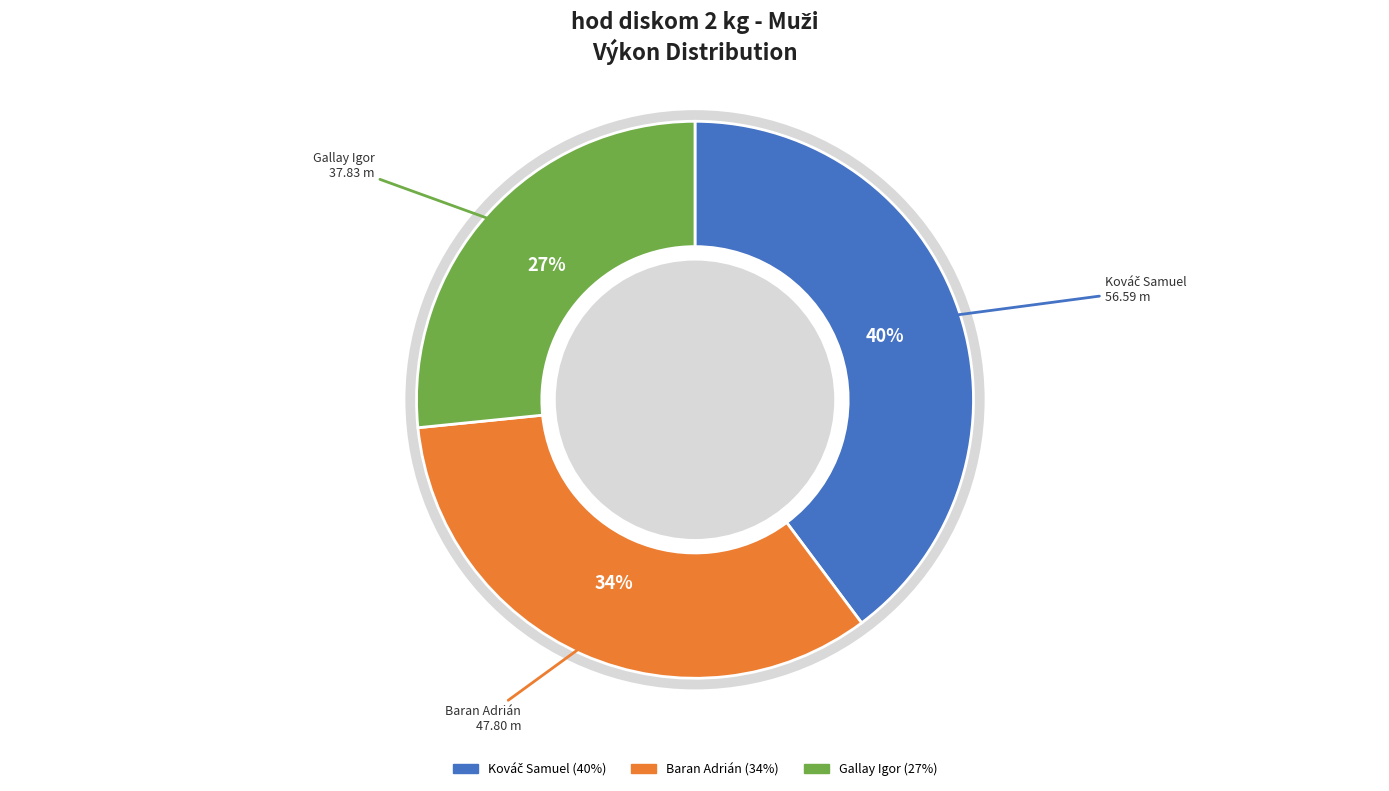

Between Gallay Igor and Baran Adrián, which is larger?

Baran Adrián